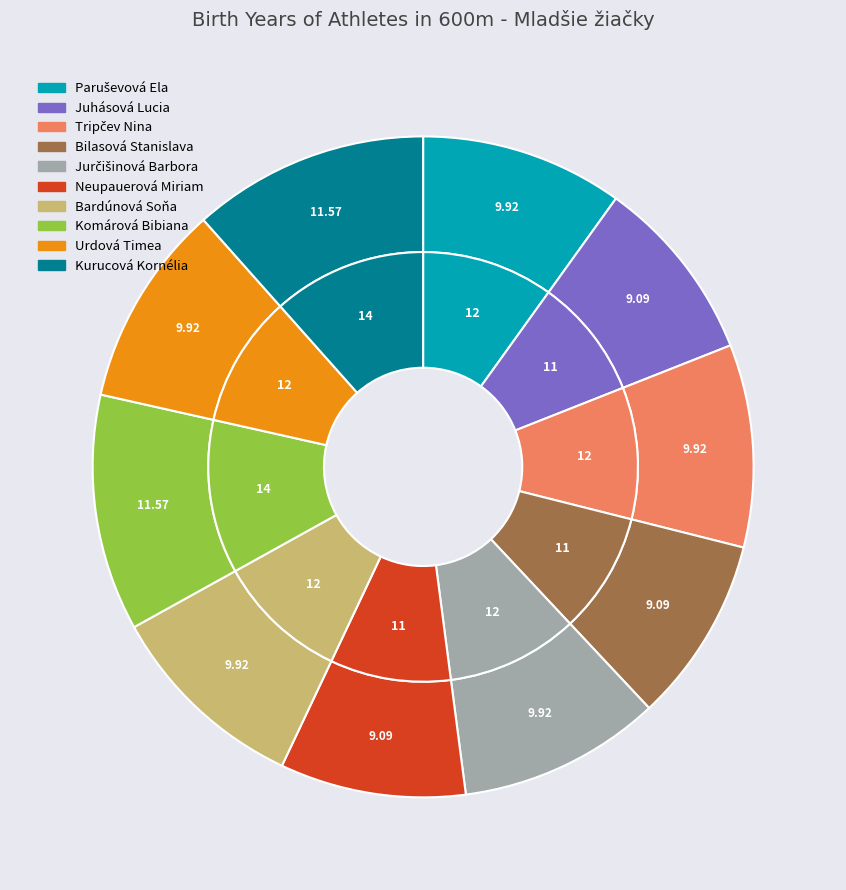

Approximately how many times larger is the value at Bardúnová Soňa compared to Neupauerová Miriam?

1.1